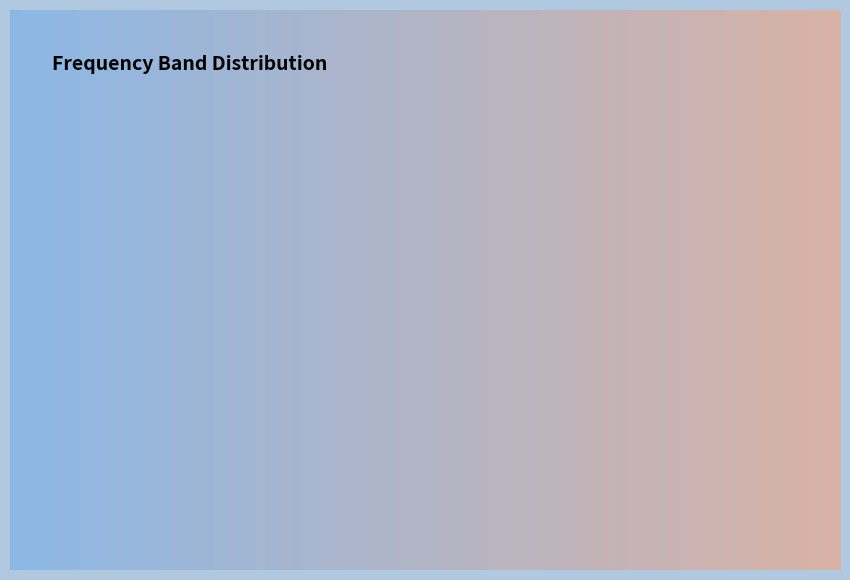

Is it true that 12929.0– 12929.75 is 12% of the pie?

True